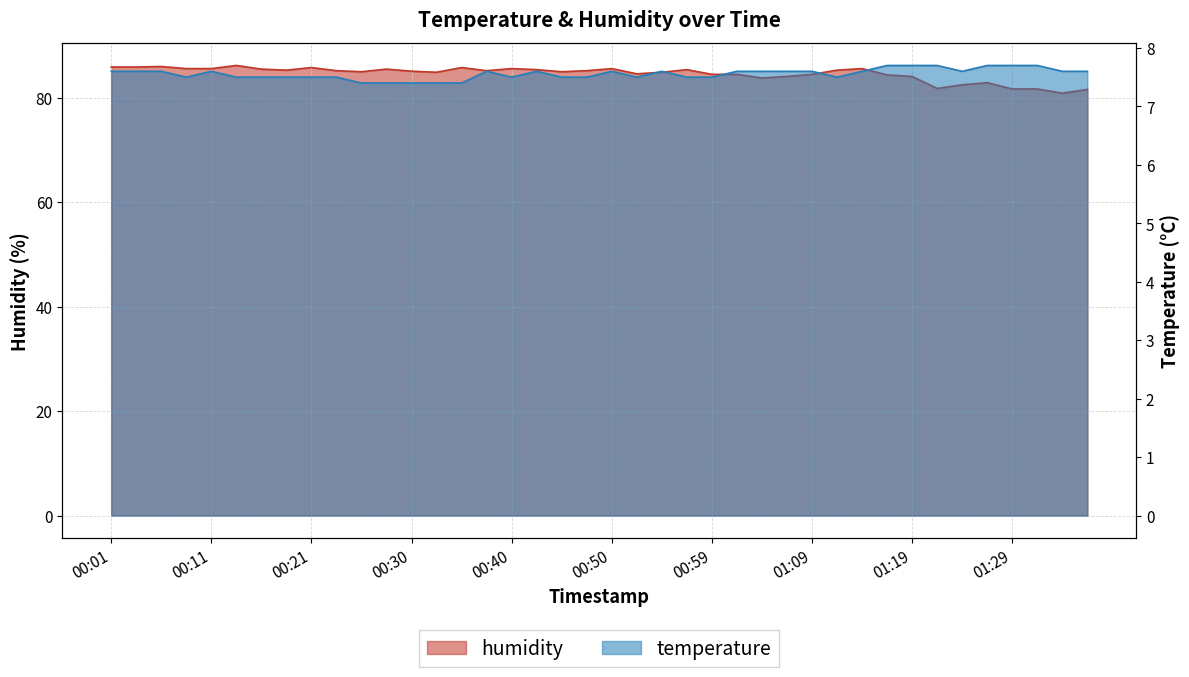

What is the total value across all series at 00:35?

93.2